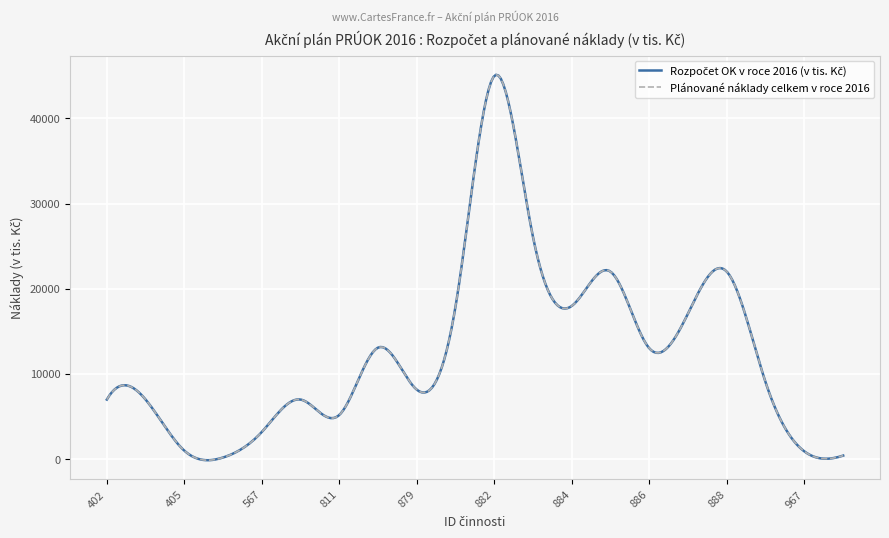

True or false: Plánované náklady celkem v roce 2016 and Rozpočet OK v roce 2016 (v tis. Kč) intersect in this chart.

False